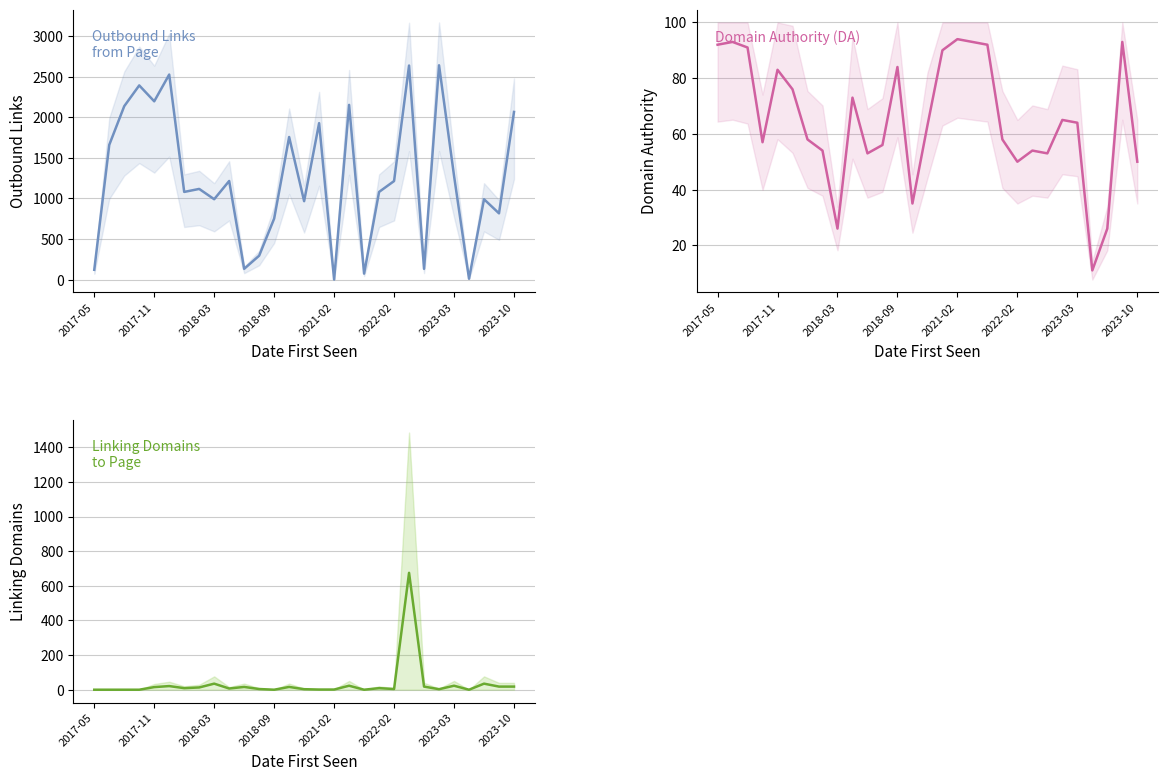

What is the difference between the maximum and minimum values in the Linking Domains to Page series?

675